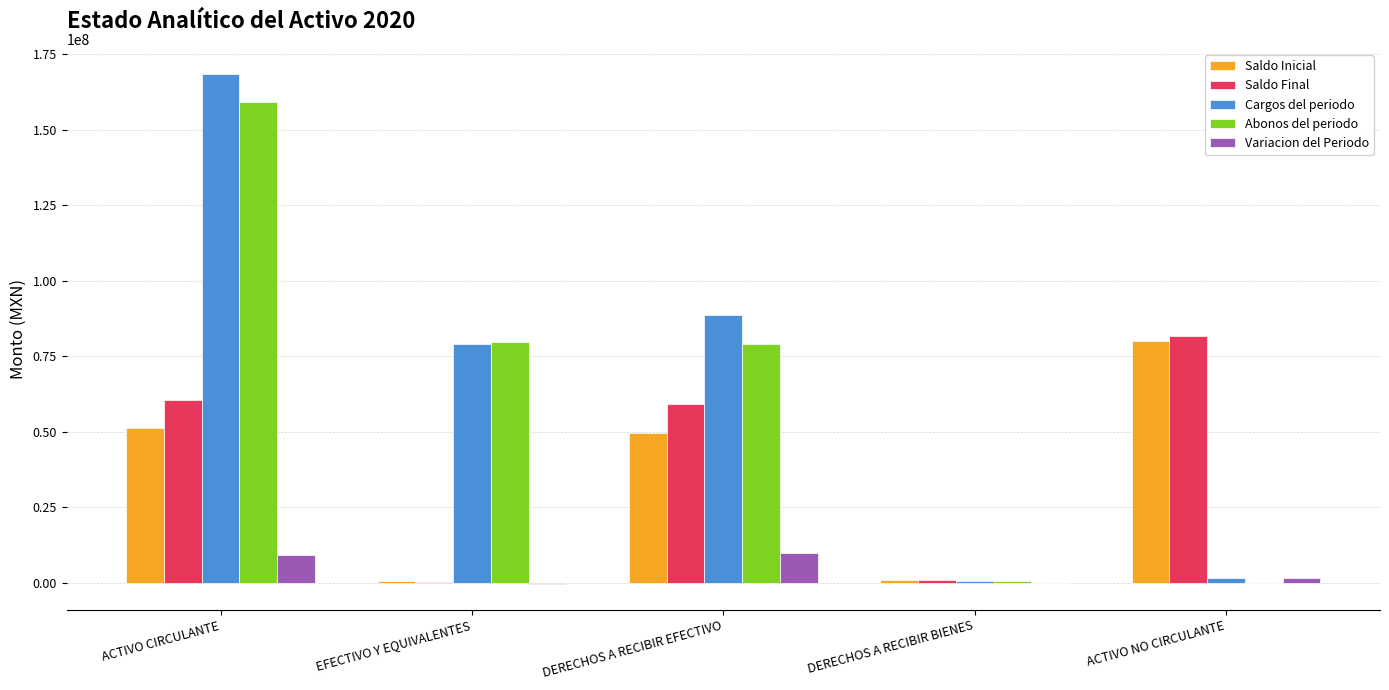

Is it true that Abonos del periodo equals 79625226.4 at EFECTIVO Y EQUIVALENTES?

True